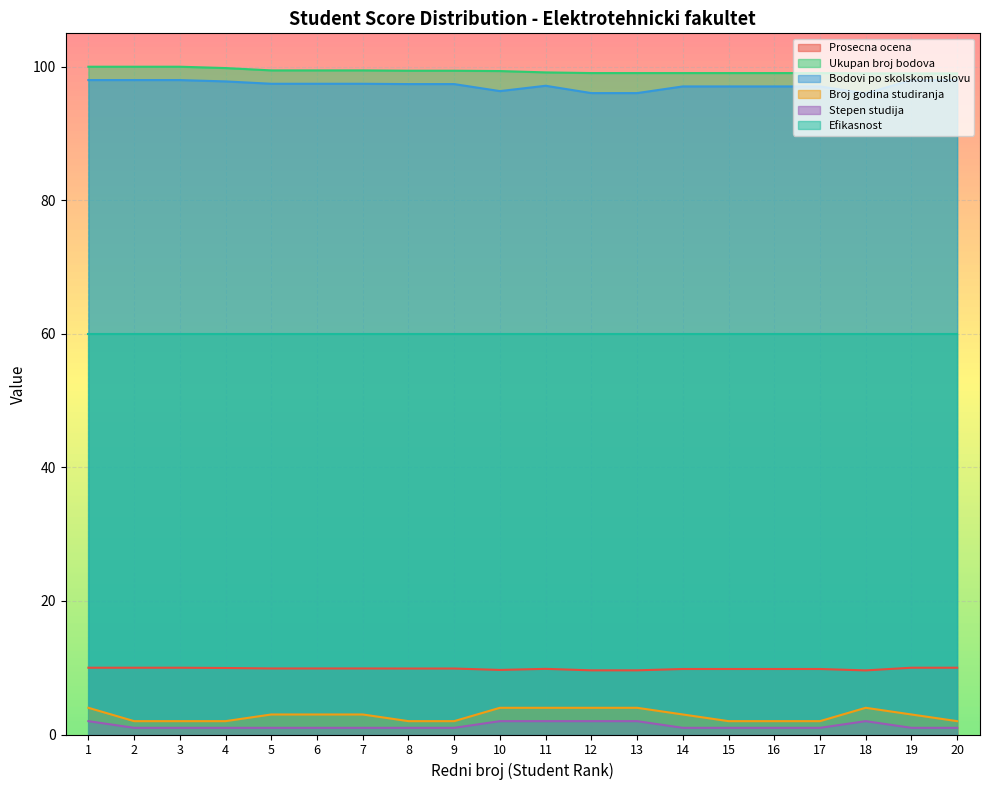

Rank the series by their maximum value, from highest to lowest.

Ukupan broj bodova, Bodovi po skolskom uslovu, Efikasnost, Prosecna ocena, Broj godina studiranja, Stepen studija